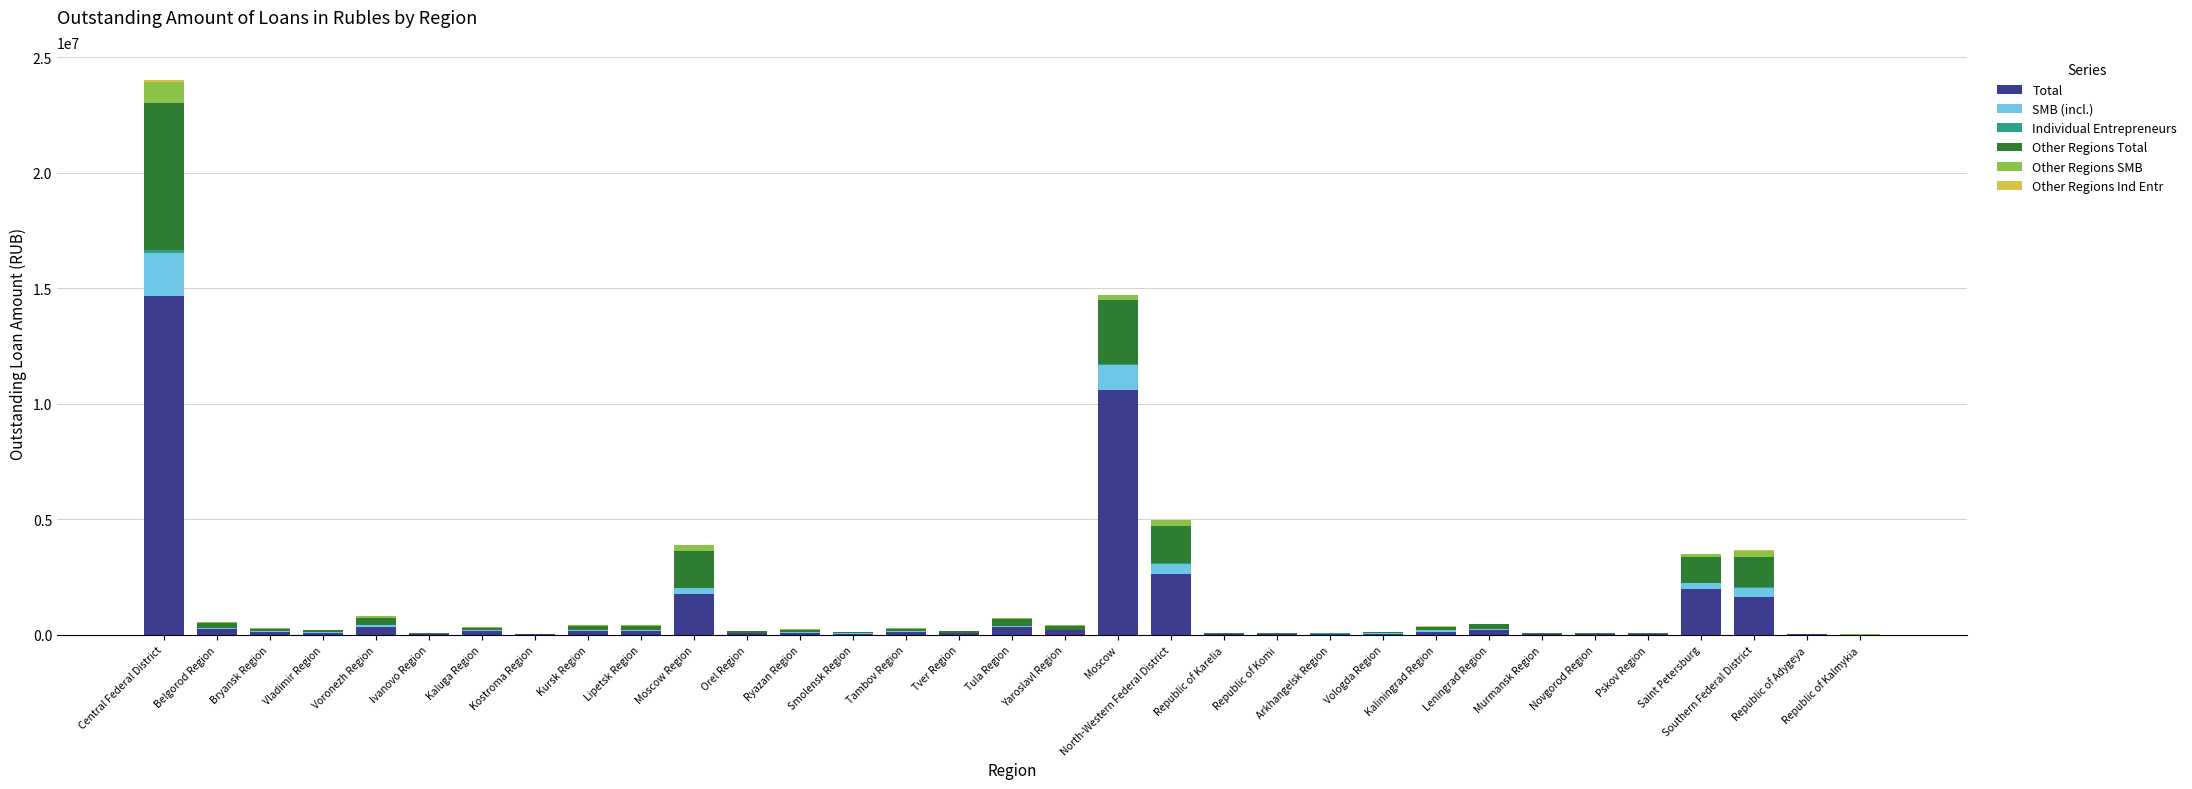

At which label does Total reach its peak?

Central Federal District